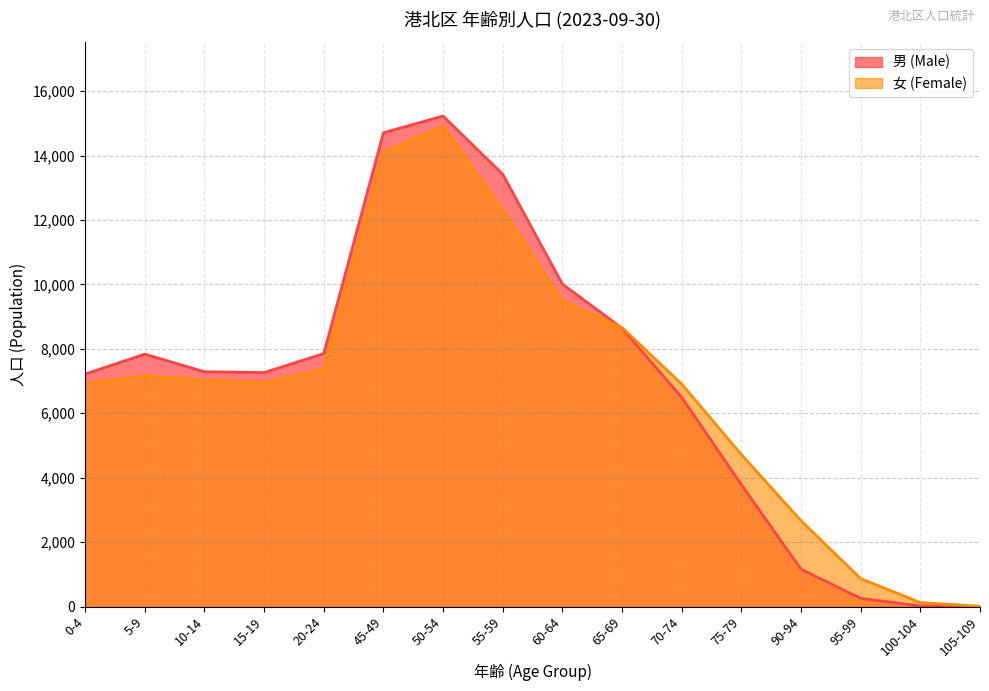

What is the label of the 2nd point from the left?

5-9